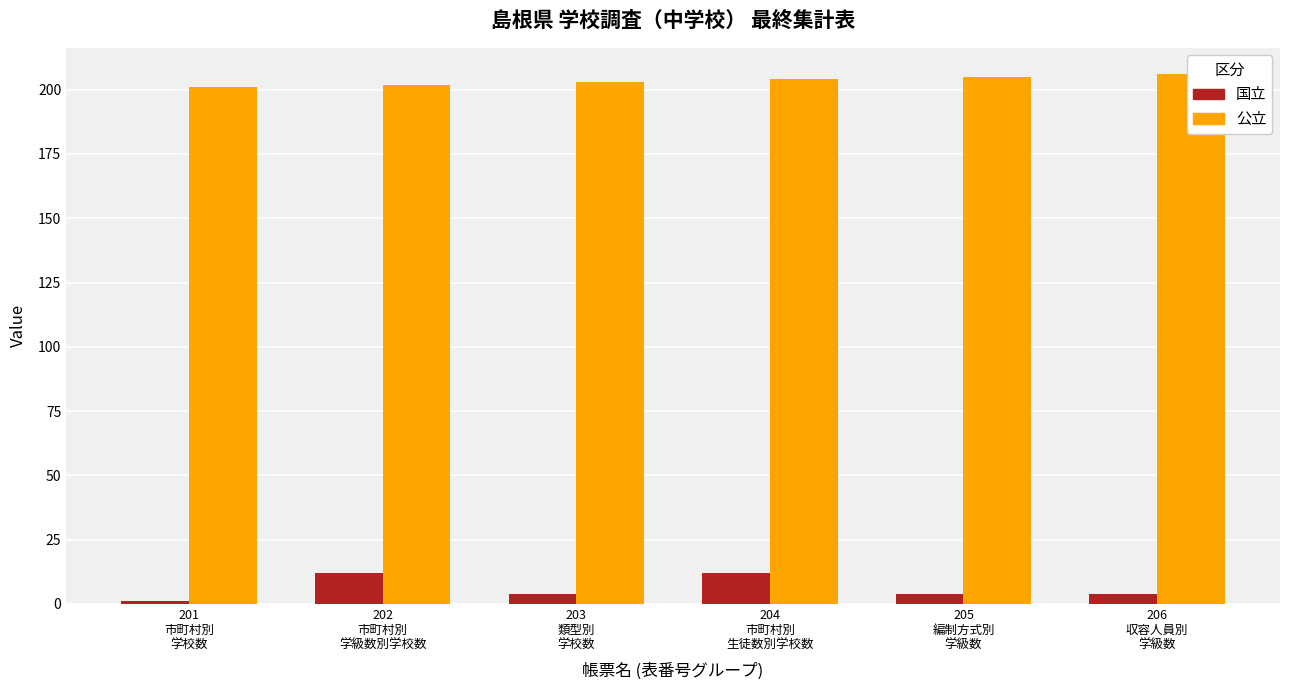

What is the sum of the 国立 values at 203
類型別
学校数 and 202
市町村別
学級数別学校数?

16